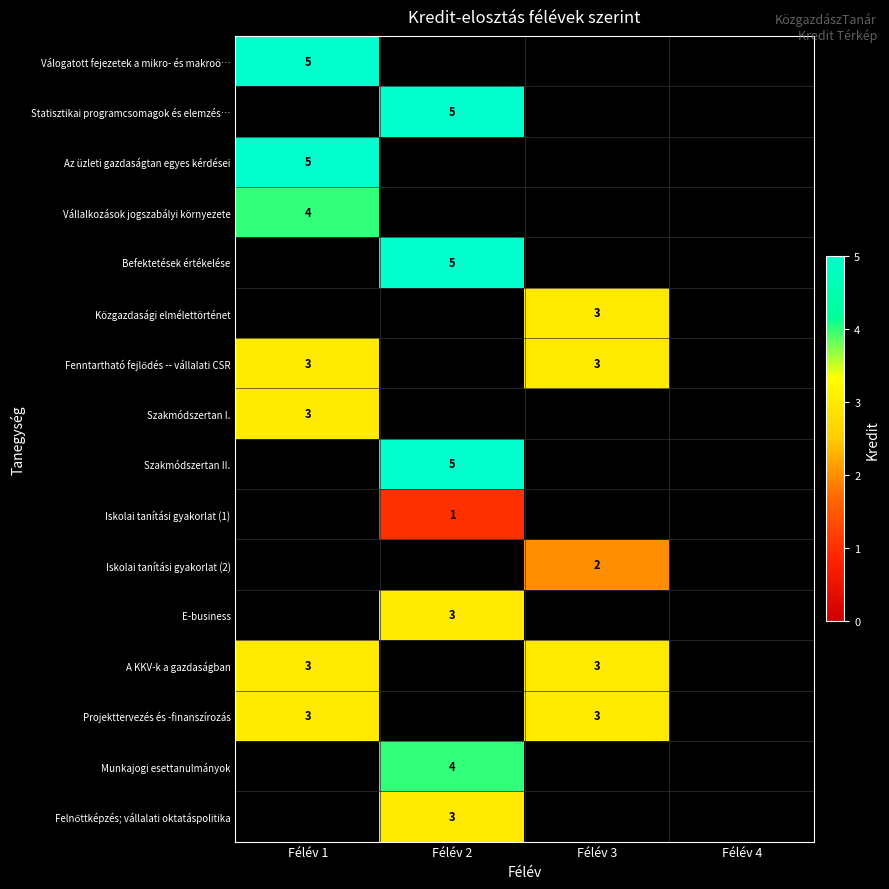

How many distinct data groups are displayed?

16